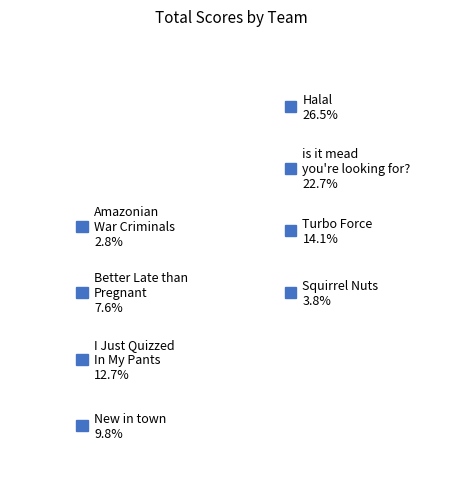

To the nearest percent, what is the combined percentage of I Just Quizzed In My Pants and is it mead you're looking for??

35%